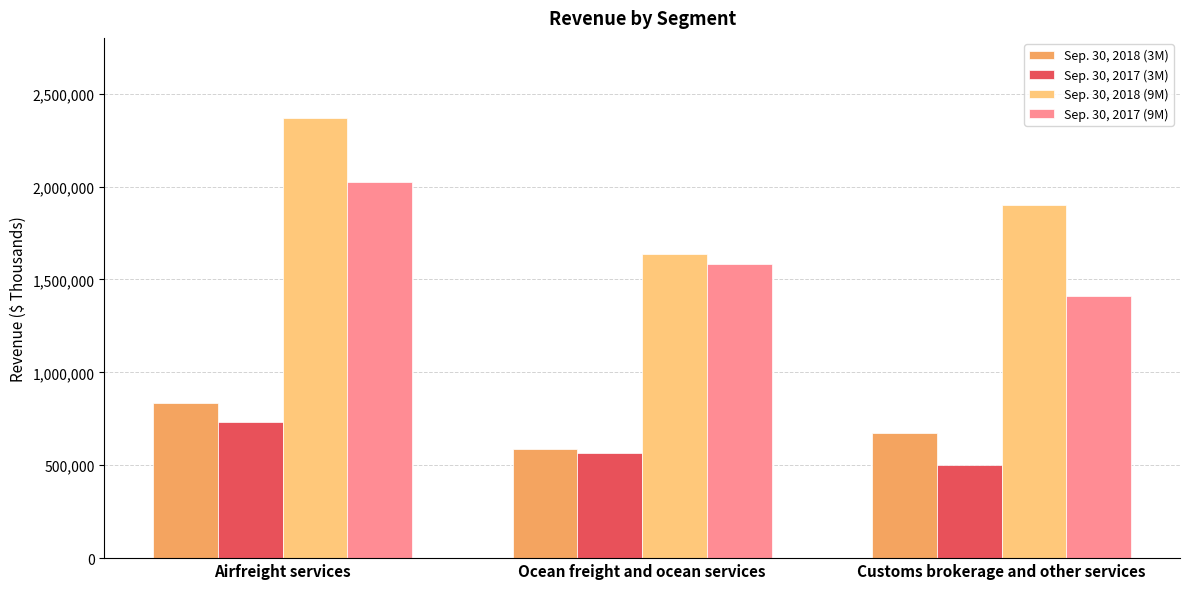

Between Ocean freight and ocean services and Customs brokerage and other services, which series saw the biggest shift?

Sep. 30, 2018 (9M)